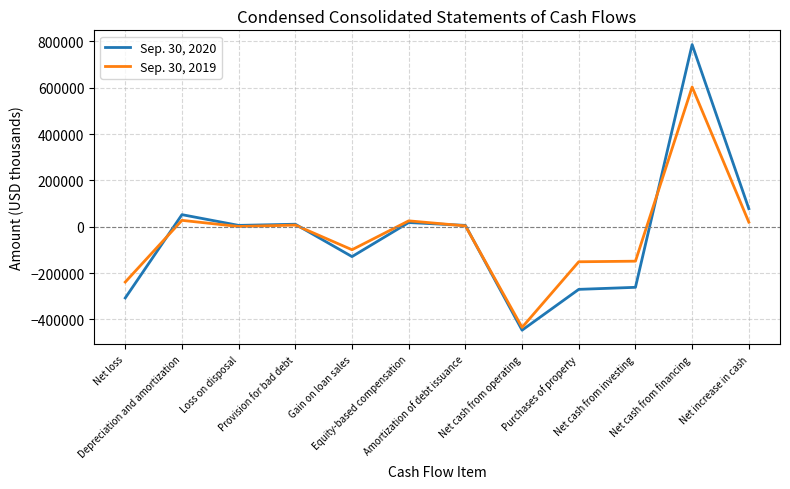

Which series has the largest range (max minus min)?

Sep. 30, 2020